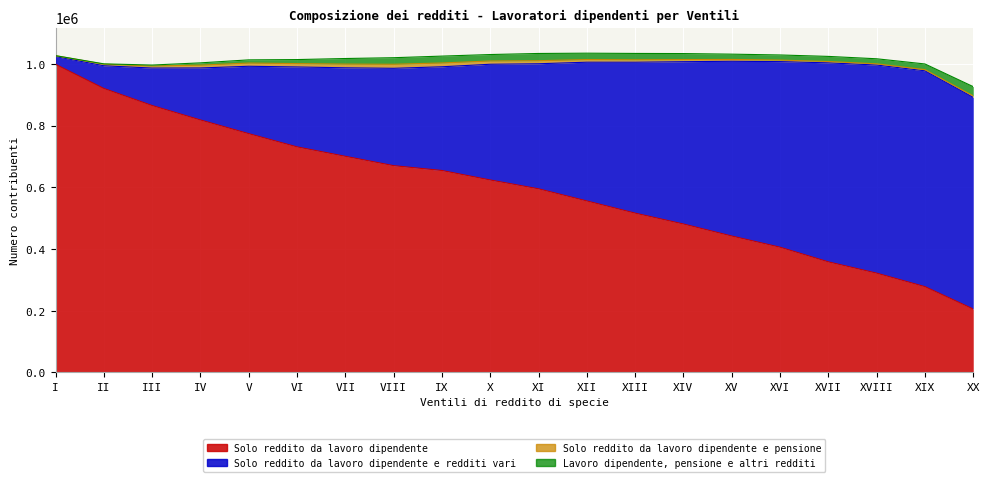

Reading left to right, what are all the values shown in this chart?

Solo reddito da lavoro dipendente: 998969	920696	865282	818510	774153	731246	700714	670380	654649	623905	595293	555946	516468	481240	442263	406037	358513	321924	278200	205605
Solo reddito da lavoro dipendente e redditi vari: 25097	73469	121447	168542	218378	259079	286843	315539	336239	375160	405404	449775	489171	526129	566416	601574	645056	674585	699585	685978
Solo reddito da lavoro dipendente e pensione: 2732	5109	6588	9111	10443	10814	12021	13079	12380	10650	9938	8544	7874	6823	5949	4944	4383	3940	3867	4763
Lavoro dipendente, pensione e altri redditi: 146	1051	3171	7413	10320	13092	18089	21286	22190	20863	23390	20665	20617	19500	17162	16611	16552	16364	18338	30085